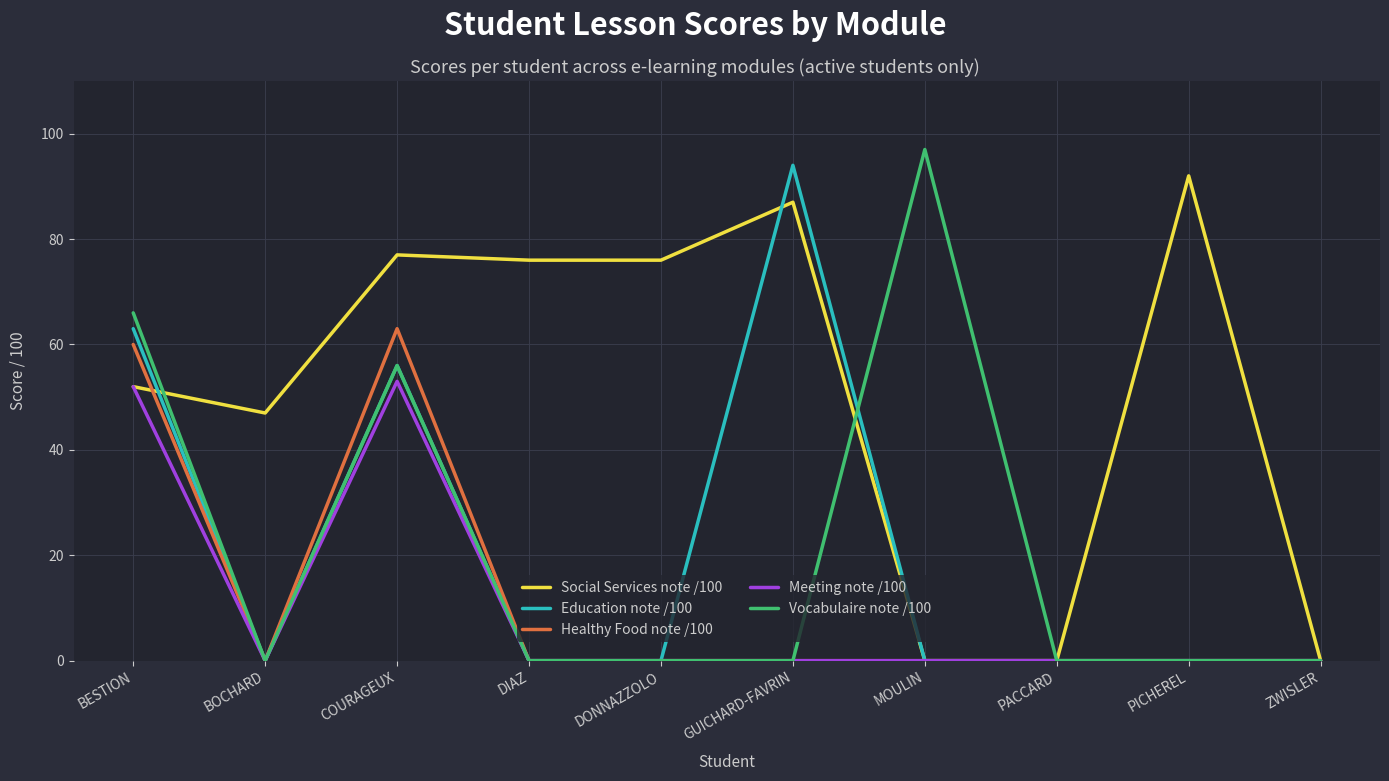

Is the value of Education note /100 at COURAGEUX greater than the value of Meeting note /100 at GUICHARD-FAVRIN?

Yes